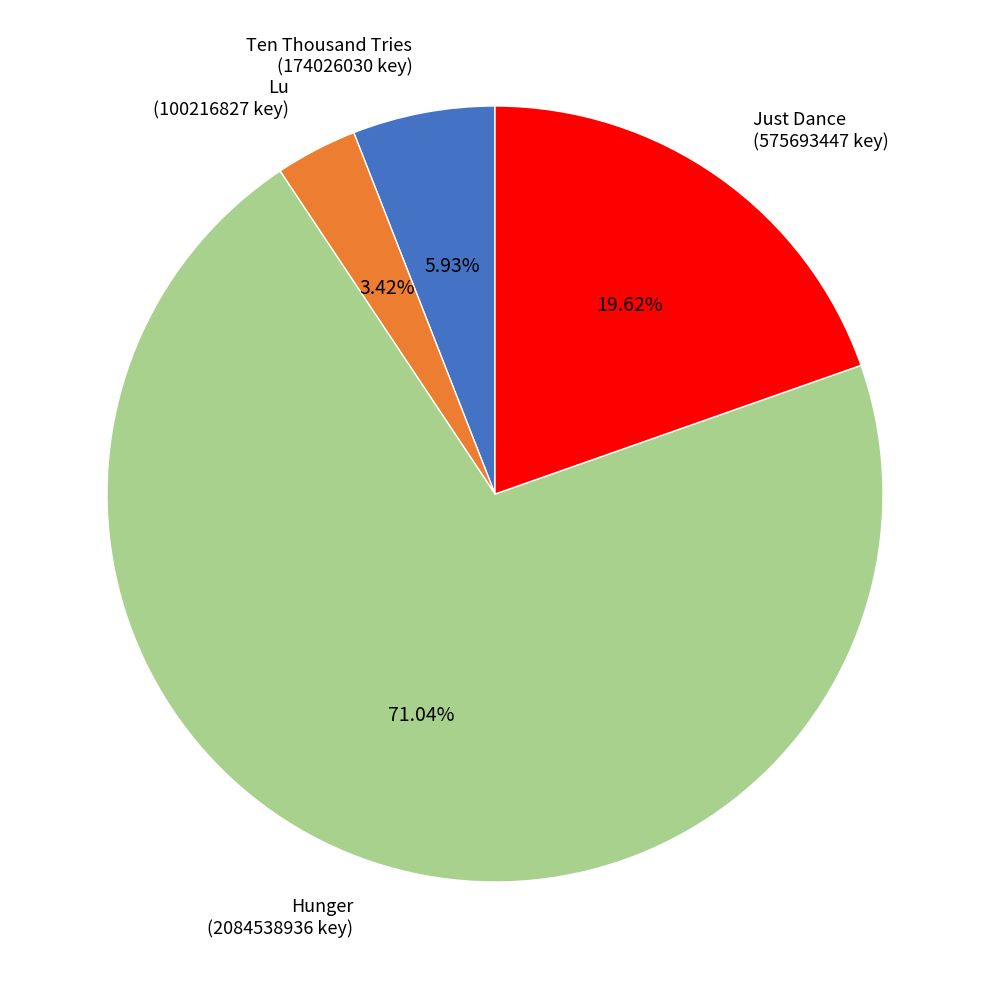

How much of the chart is everything except Just Dance?

80.4%